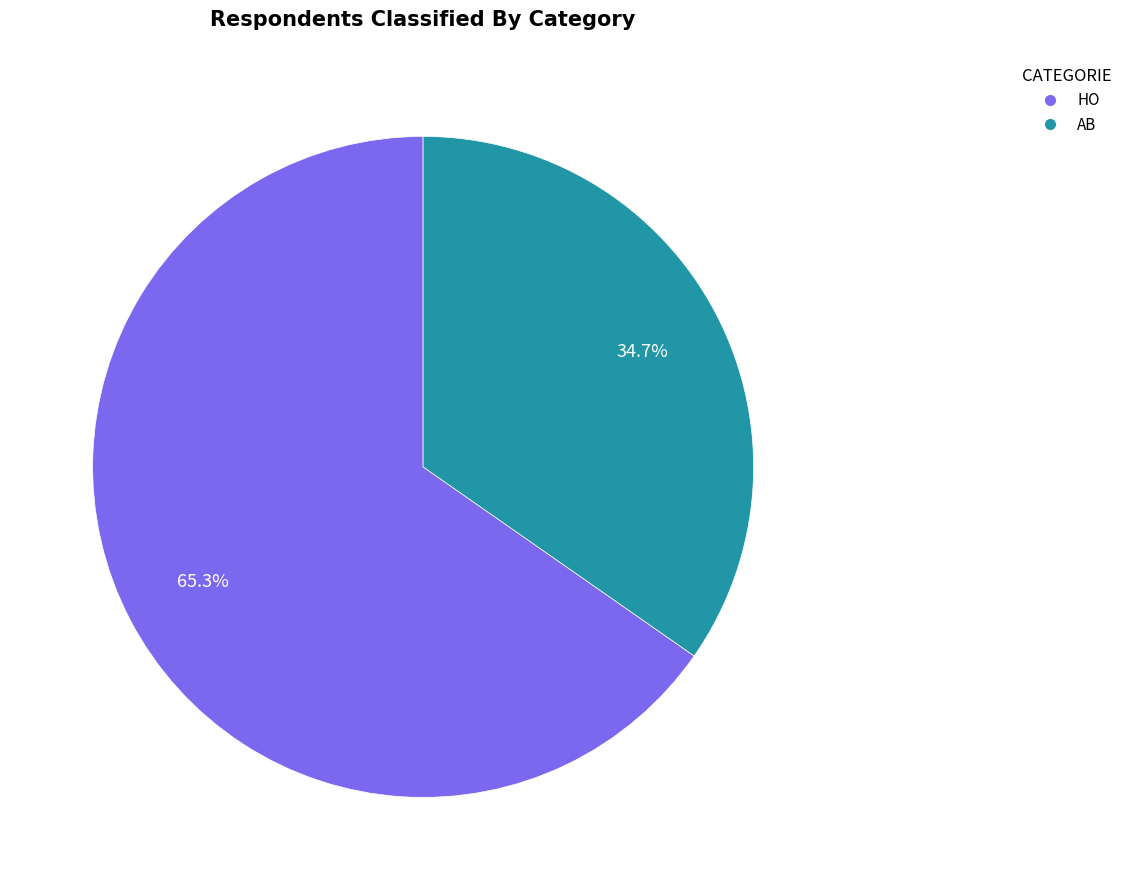

To the nearest percent, what portion does HO represent?

65%